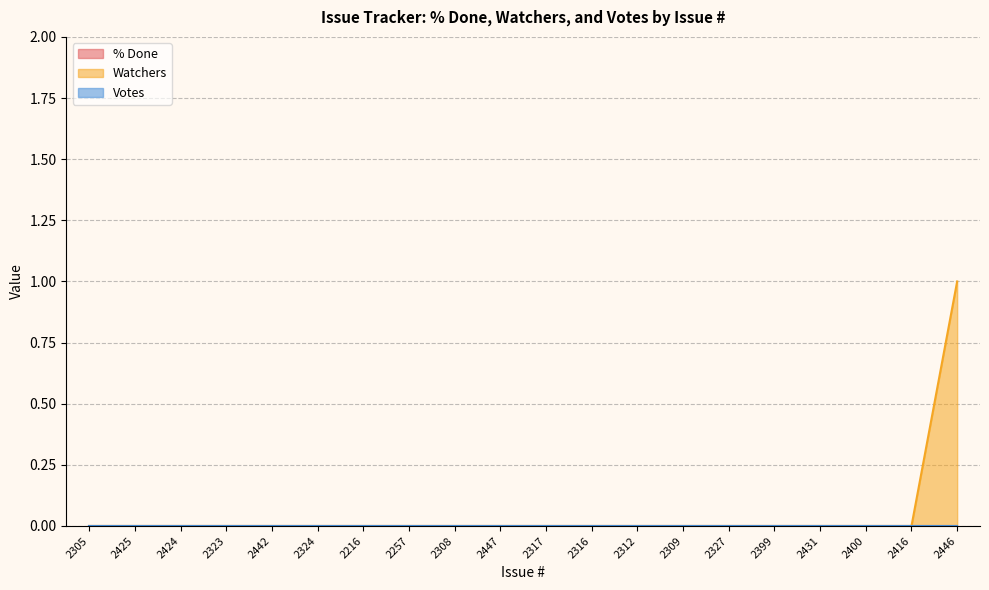

True or false: % Done and Watchers cross at least once.

False